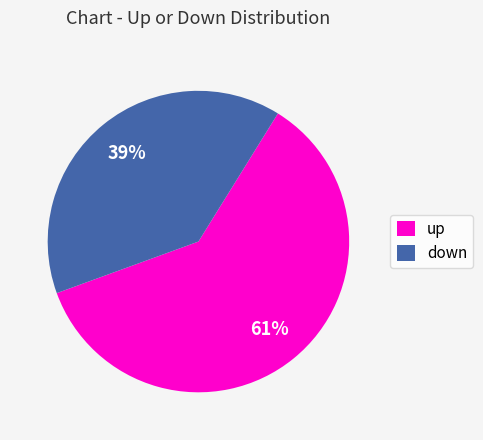

Is it true that down is 46% of the pie?

False